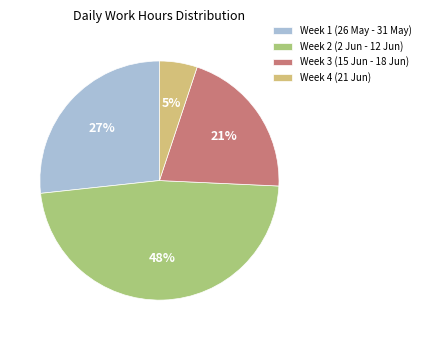

Which slice is the smallest?

Week 4 (21 Jun)